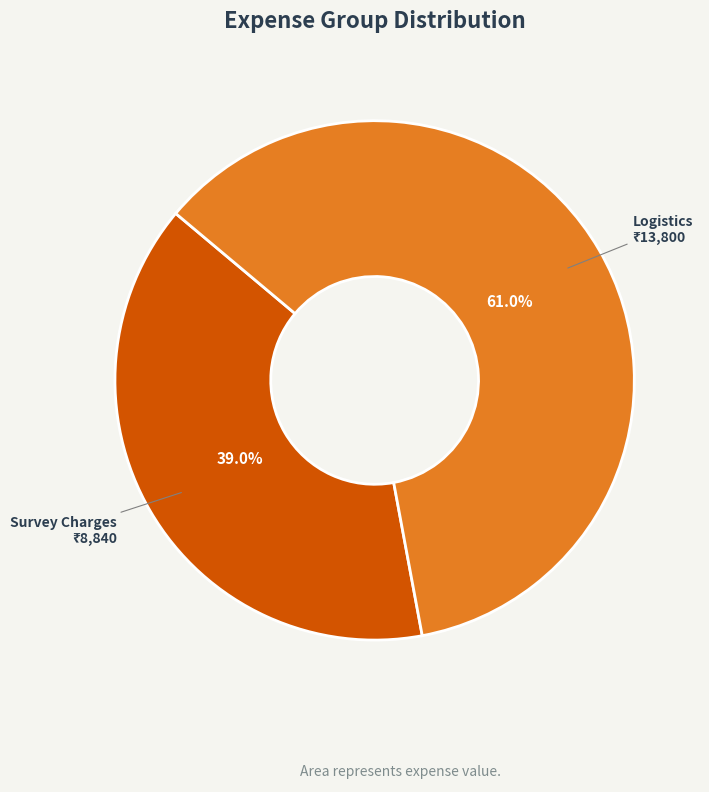

What is the largest slice in the pie chart?

Logistics